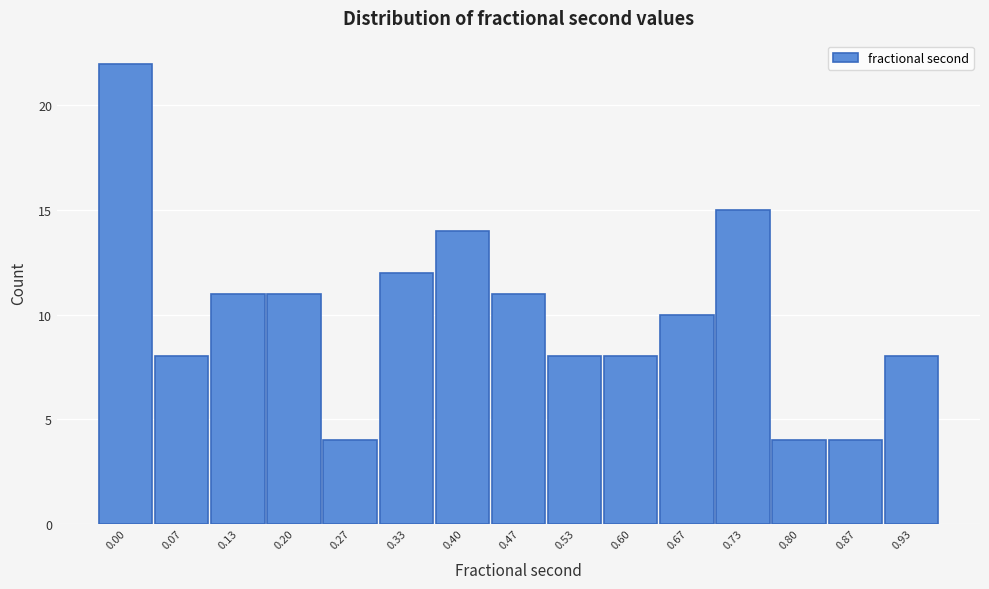

Reading left to right, what are all the values shown in this chart?

0.00=22	0.07=8	0.13=11	0.20=11	0.27=4	0.33=12	0.40=14	0.47=11	0.53=8	0.60=8	0.67=10	0.73=15	0.80=4	0.87=4	0.93=8